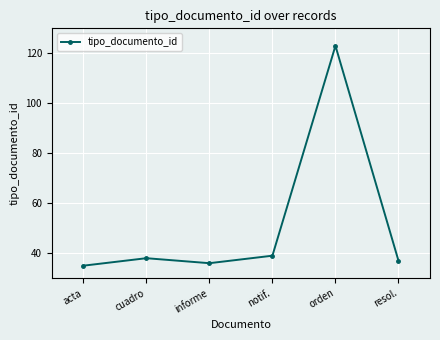

Reading left to right, extract all data points from this chart.

35	38	36	39	123	37